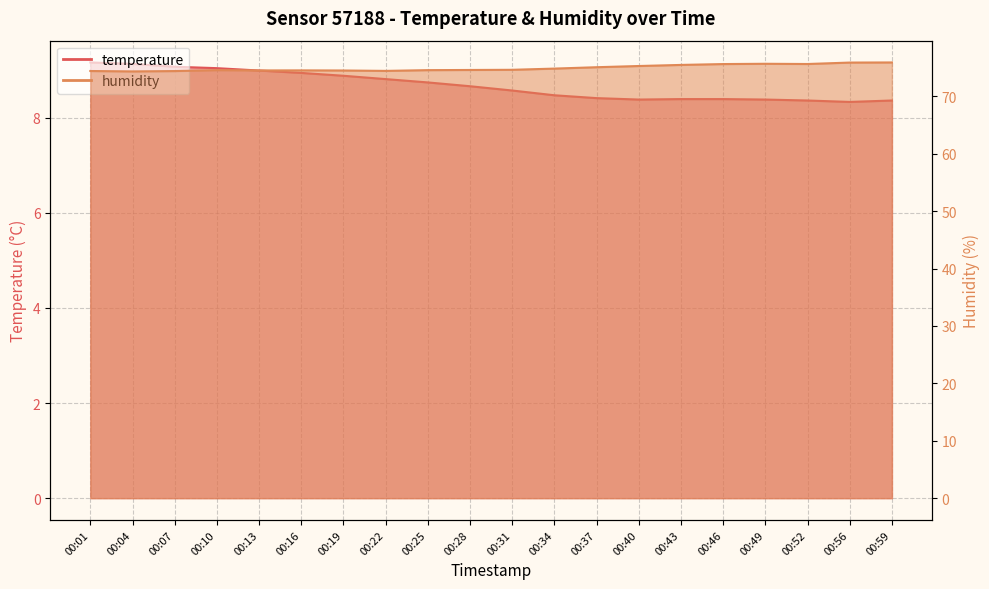

What is the value of the temperature point at the 6th from the left?

8.9